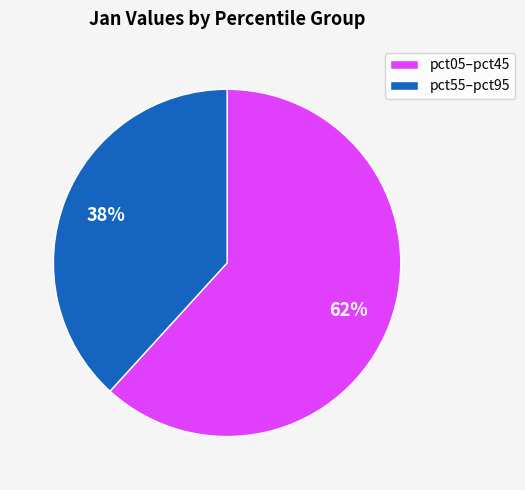

Is pct05–pct45 the majority of the pie?

Yes